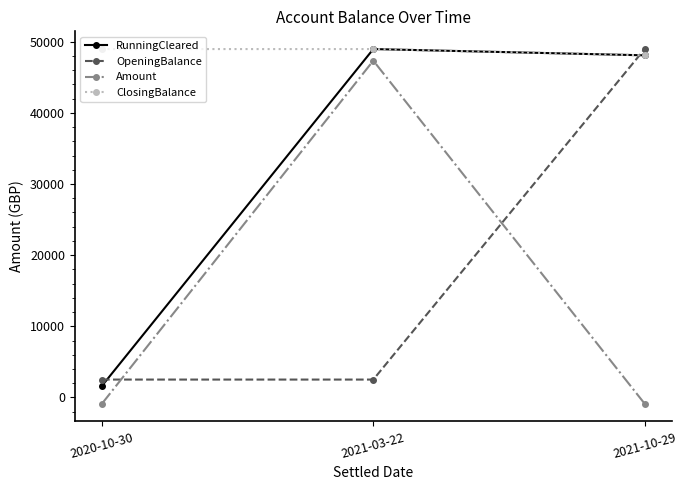

What is the lowest value of the RunningCleared series?

1629.2